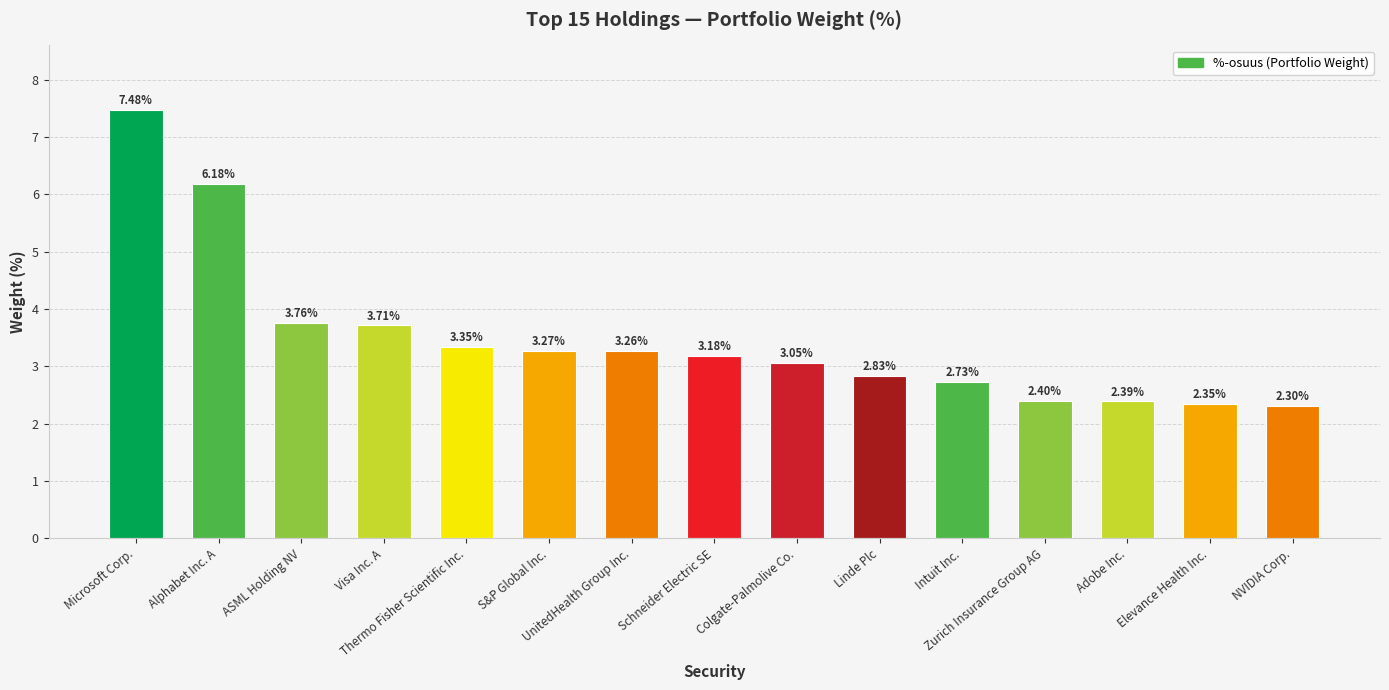

What is the difference between the maximum and minimum values?

5.2